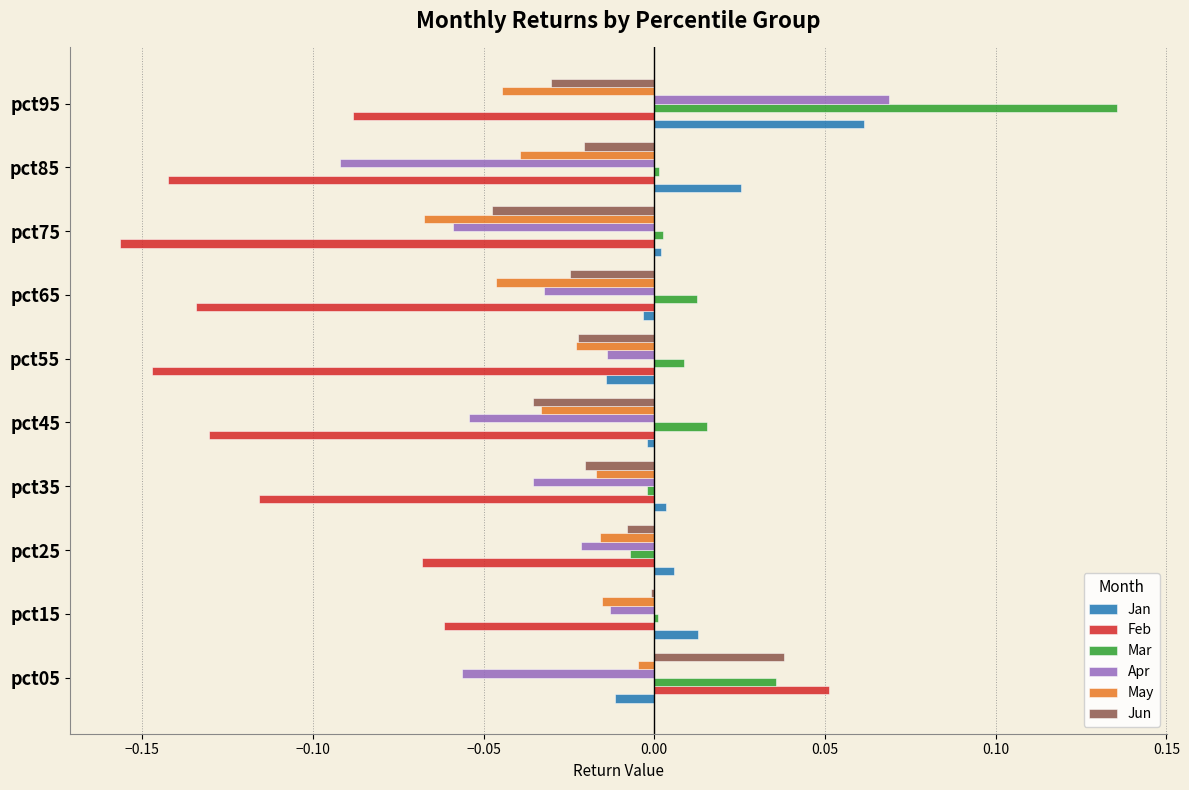

How many series are shown in this chart?

6